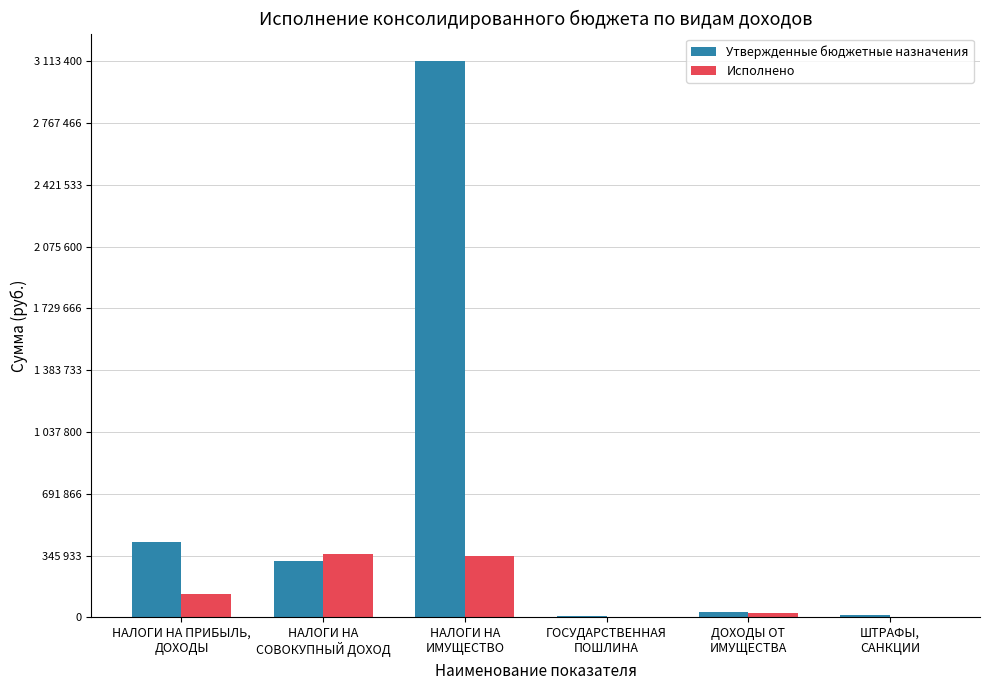

Does the chart contain stacked bars?

No